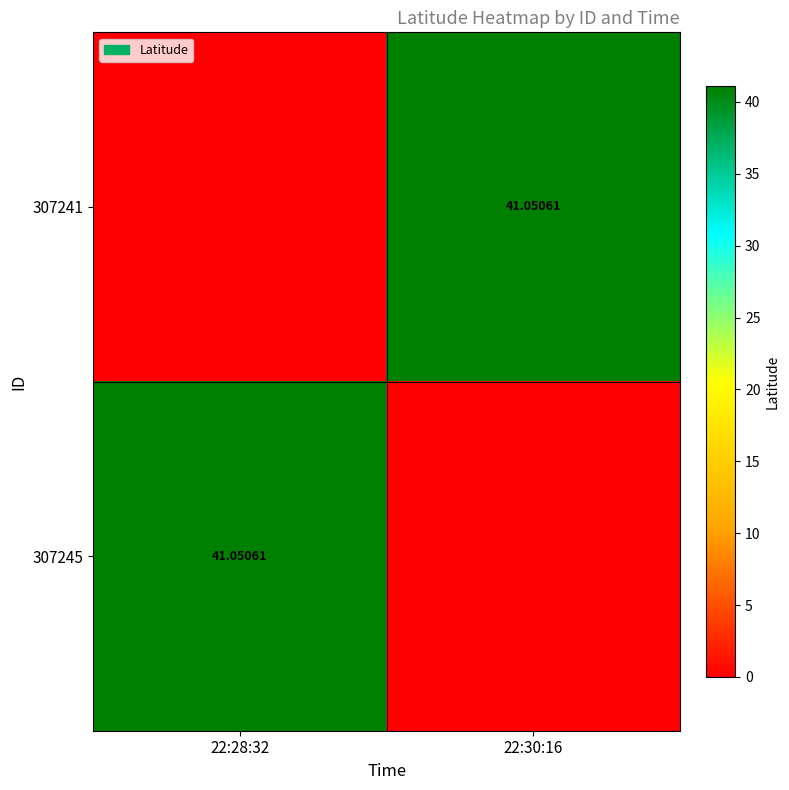

The 307241 series shows 27.7 at 22:28:32. True or false?

False